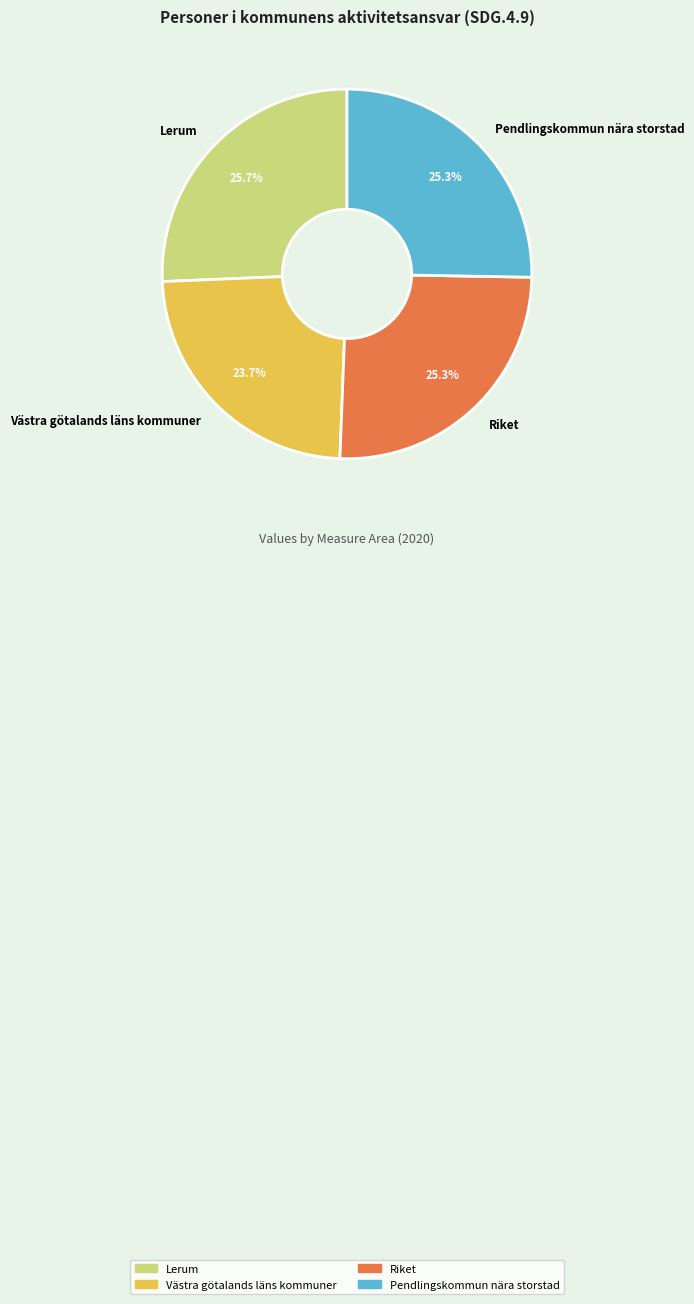

What percentage is the Pendlingskommun nära storstad slice, to the nearest percent?

25%